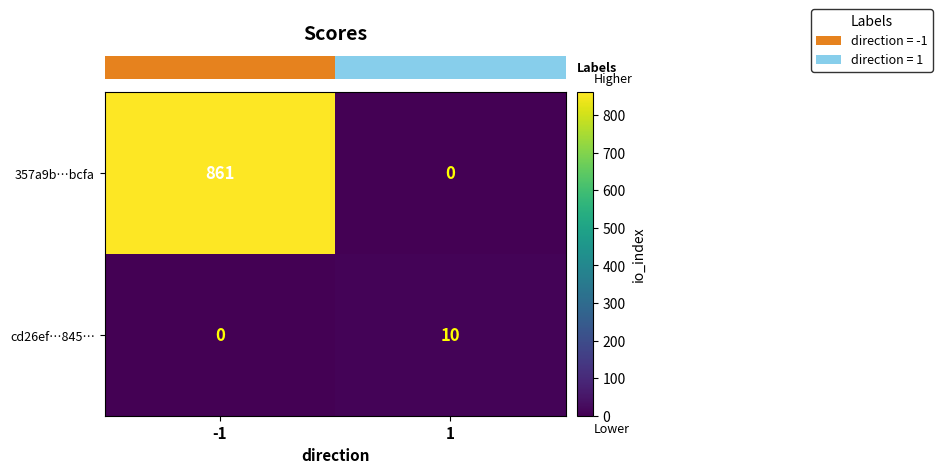

The value of 357a9b…bcfa at -1 is 861. True or false?

True